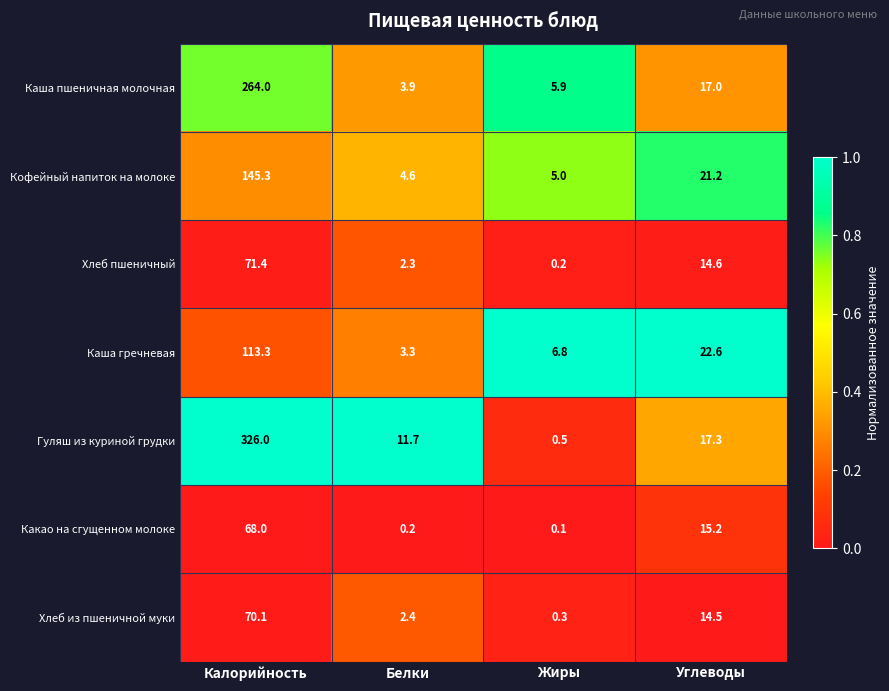

What is the difference between the second highest and second lowest values in the Хлеб из пшеничной муки series?

12.1